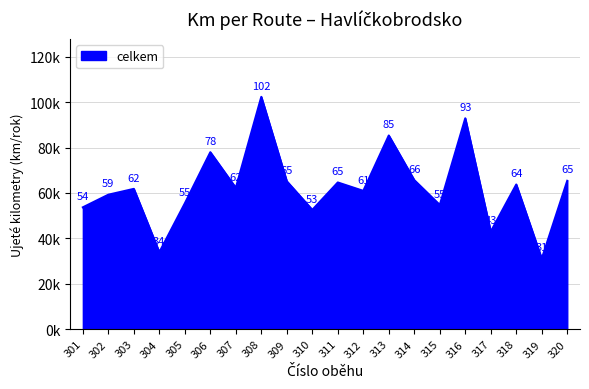

Where is the data nearest to the value 66672?

314